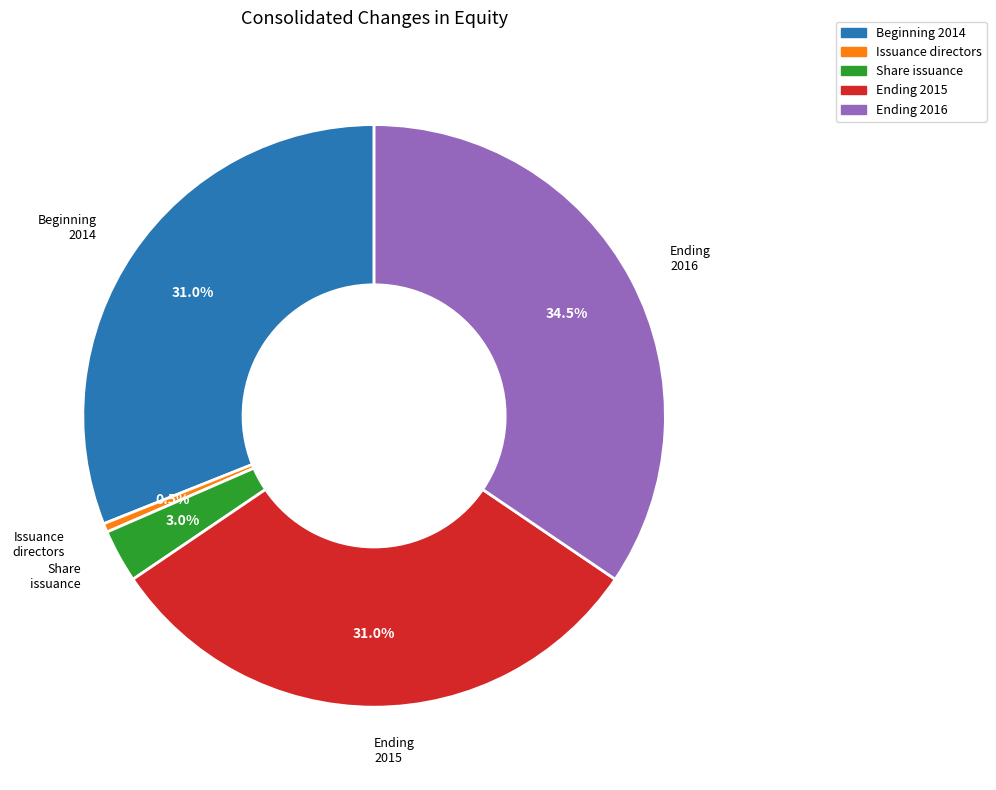

Is there any slice that represents more than half of the pie?

No